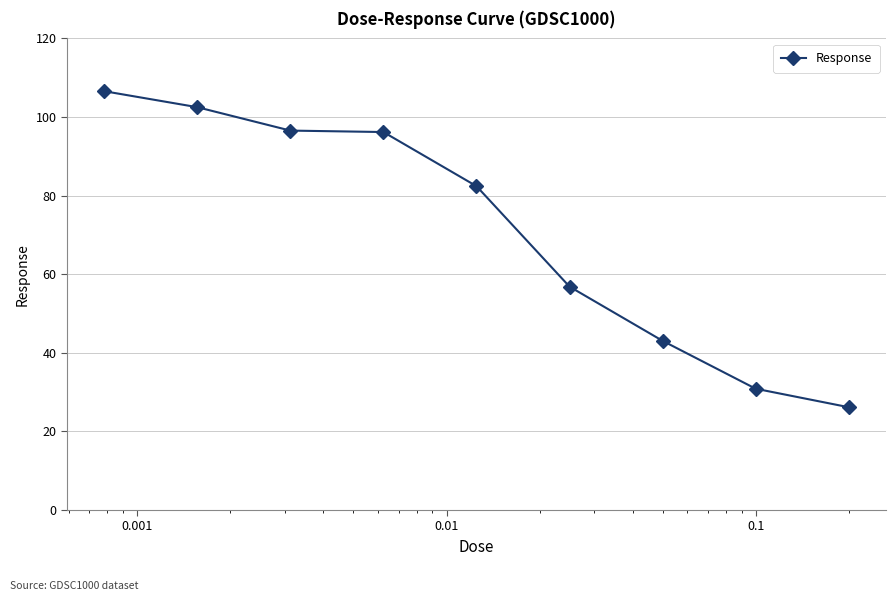

What is the average value?

71.2